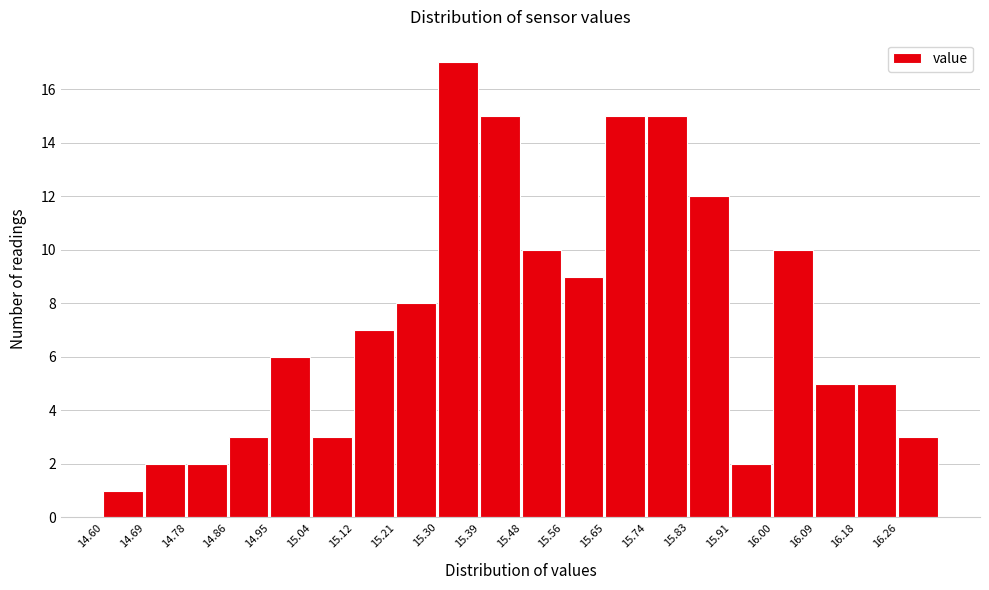

Reading left to right, transcribe this chart: for each bar, give the range it covers on the x-axis and its height. Neither the bar edges nor the heights are printed on the chart, so give them approximately, as read against the axes.

14.60 to 14.69: 1
14.69 to 14.78: 2
14.78 to 14.86: 2
14.86 to 14.95: 3
14.95 to 15.04: 6
15.04 to 15.13: 3
15.13 to 15.21: 7
15.21 to 15.30: 8
15.30 to 15.39: 17
15.39 to 15.48: 15
15.48 to 15.56: 10
15.56 to 15.65: 9
15.65 to 15.74: 15
15.74 to 15.83: 15
15.83 to 15.91: 12
15.91 to 16.00: 2
16.00 to 16.09: 10
16.09 to 16.18: 5
16.18 to 16.26: 5
16.26 to 16.35: 3